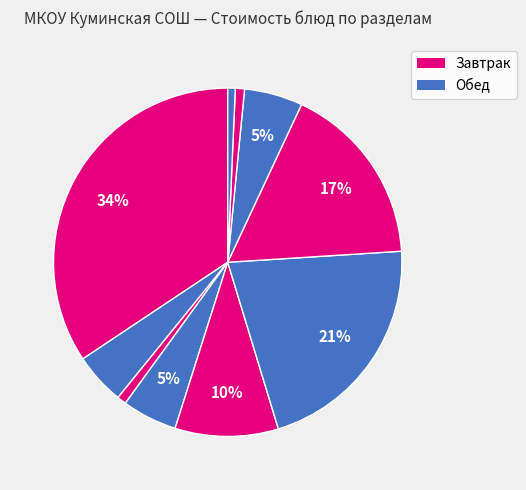

How many segments does this pie chart have?

10